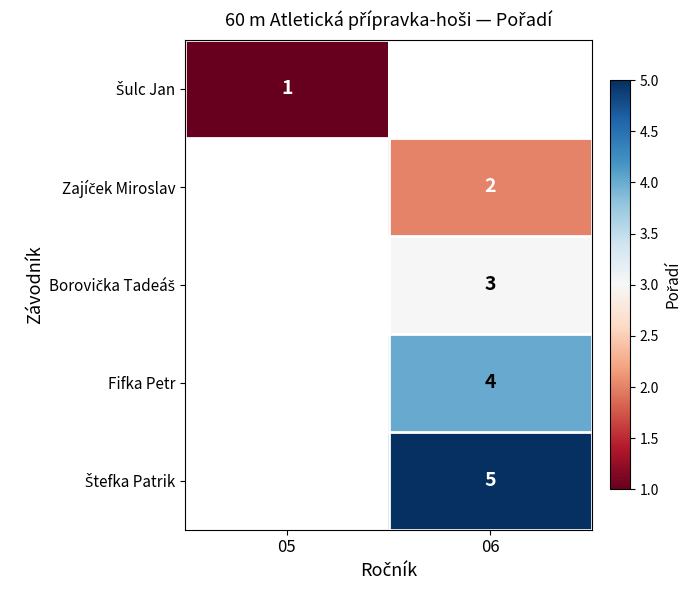

True or false: Šulc Jan has a value of 1.4 at 05.

False